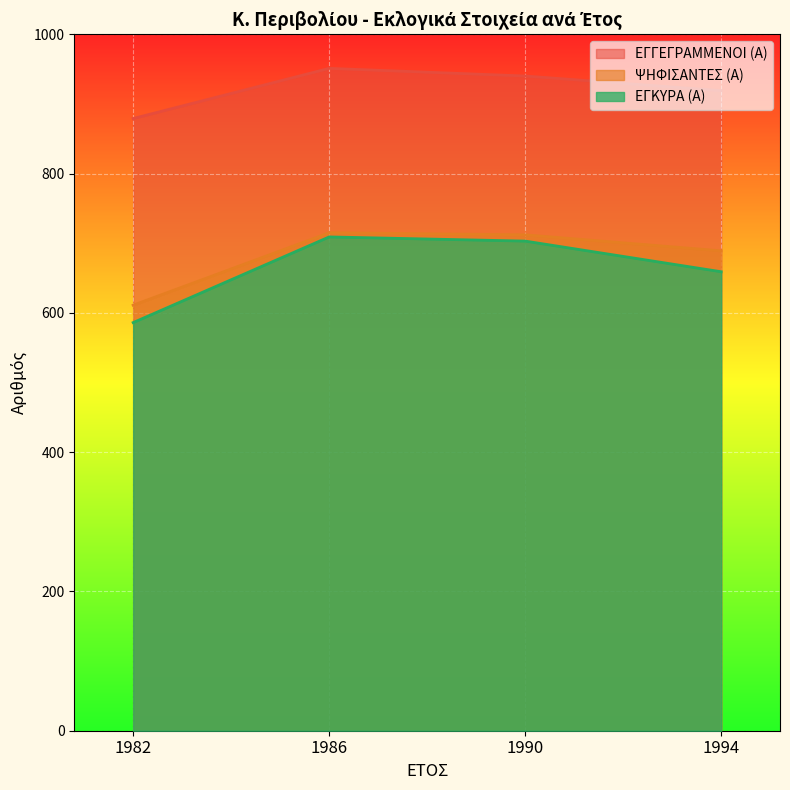

List the series in order of their peak value, lowest first.

ΕΓΚΥΡΑ (Α), ΨΗΦΙΣΑΝΤΕΣ (Α), ΕΓΓΕΓΡΑΜΜΕΝΟΙ (Α)